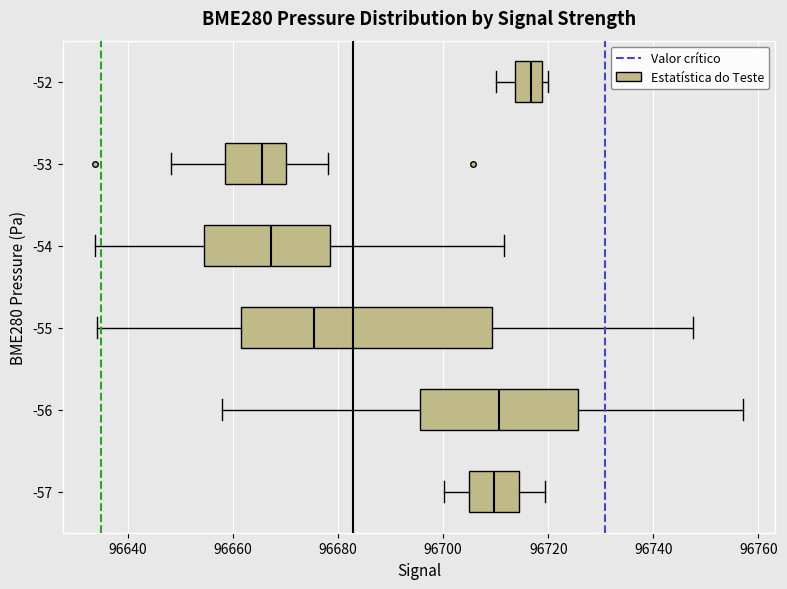

Comparing the boxes themselves (not the whiskers), which one is the widest?

-55